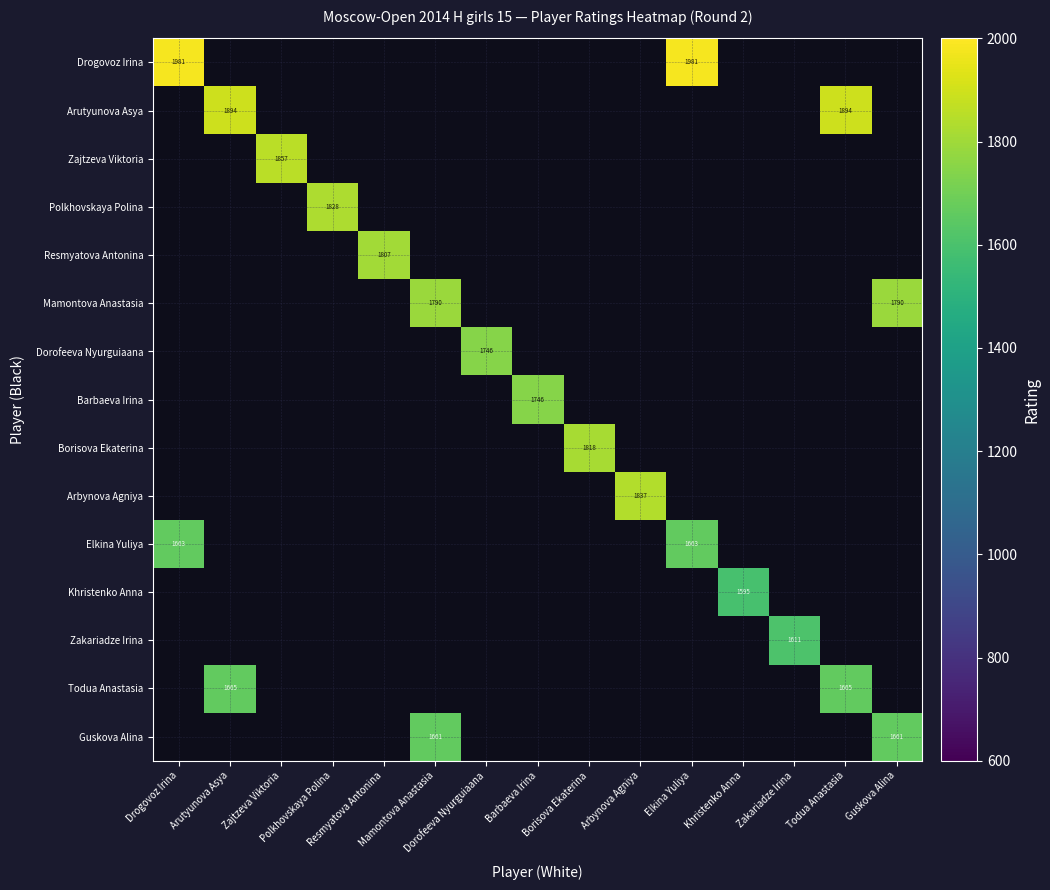

At Arutyunova Asya, list the series in order from largest to smallest.

Arutyunova Asya, Todua Anastasia, Drogovoz Irina, Zajtzeva Viktoria, Polkhovskaya Polina, Resmyatova Antonina, Mamontova Anastasia, Dorofeeva Nyurguiaana, Barbaeva Irina, Borisova Ekaterina, Arbynova Agniya, Elkina Yuliya, Khristenko Anna, Zakariadze Irina, Guskova Alina